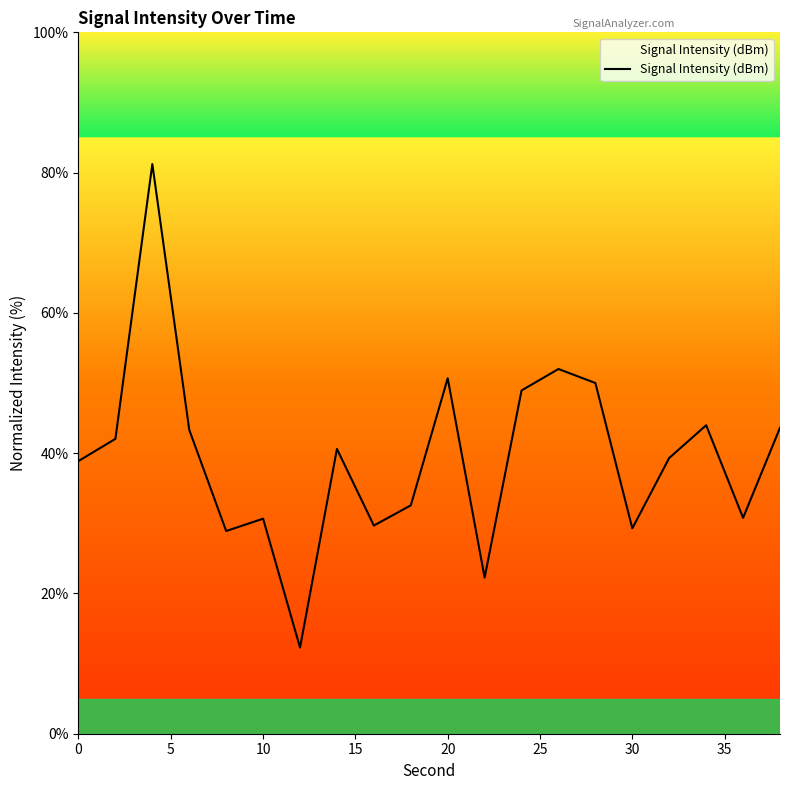

What is the smallest value displayed?

12.3